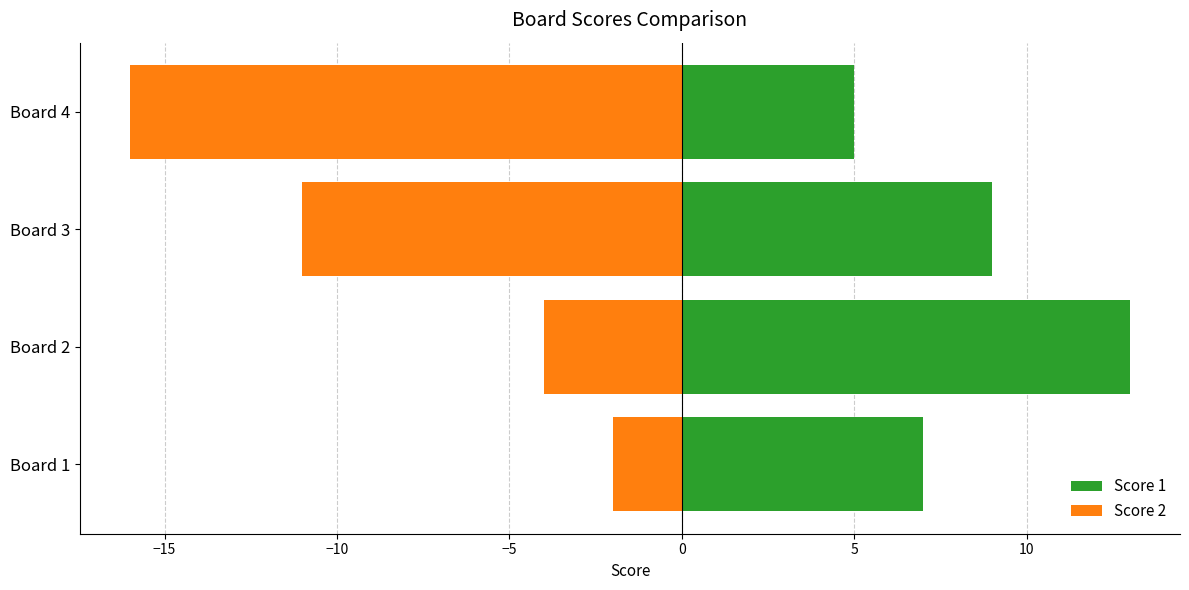

Which has a higher value, Board 2 or Board 1?

Board 2